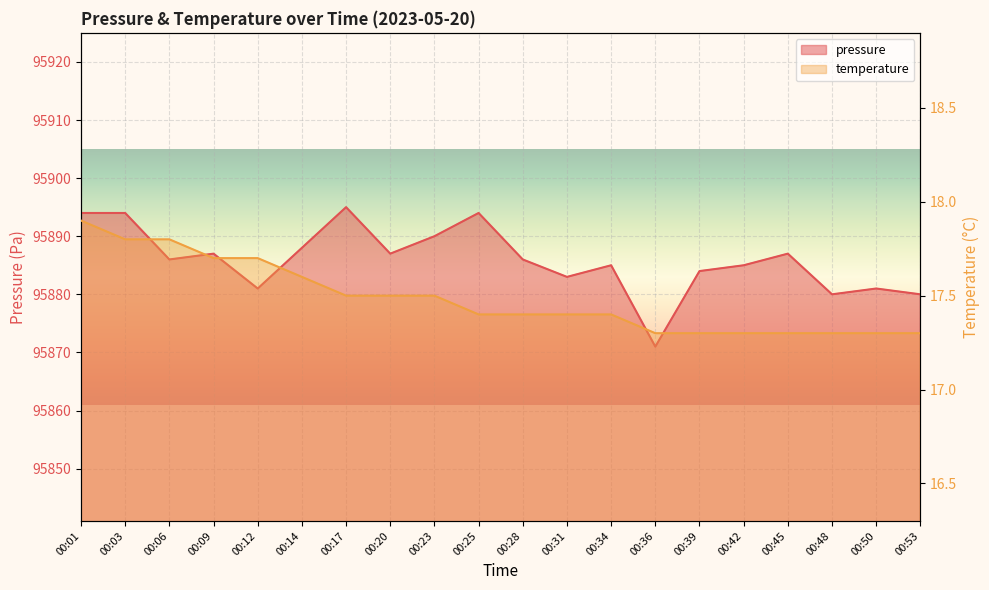

Which series changed the most between 00:45 and 00:53?

pressure